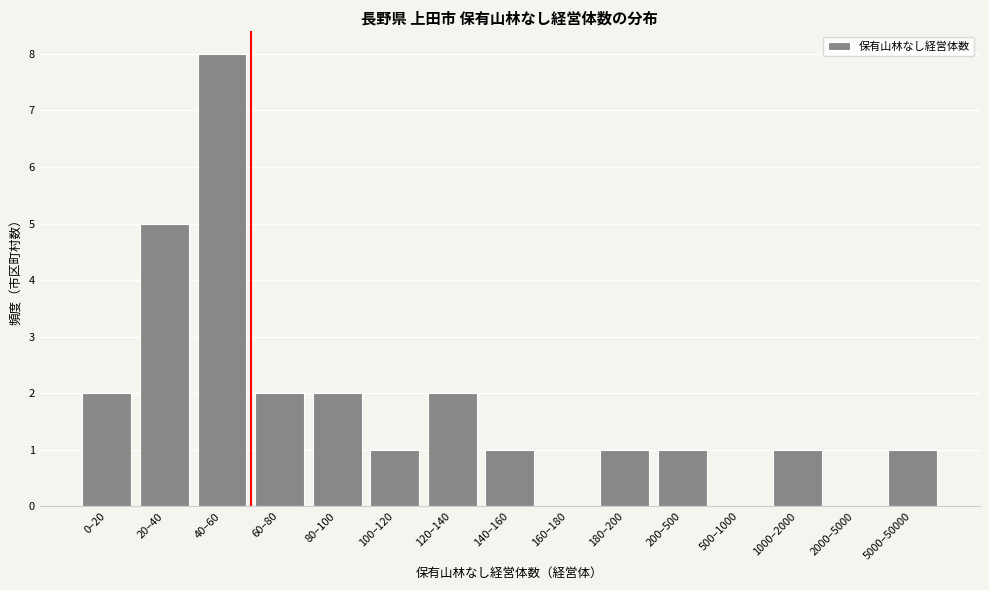

Reading left to right, what are all the values shown in this chart?

0–20=2	20–40=5	40–60=8	60–80=2	80–100=2	100–120=1	120–140=2	140–160=1	160–180=0	180–200=1	200–500=1	500–1000=0	1000–2000=1	2000–5000=0	5000–50000=1